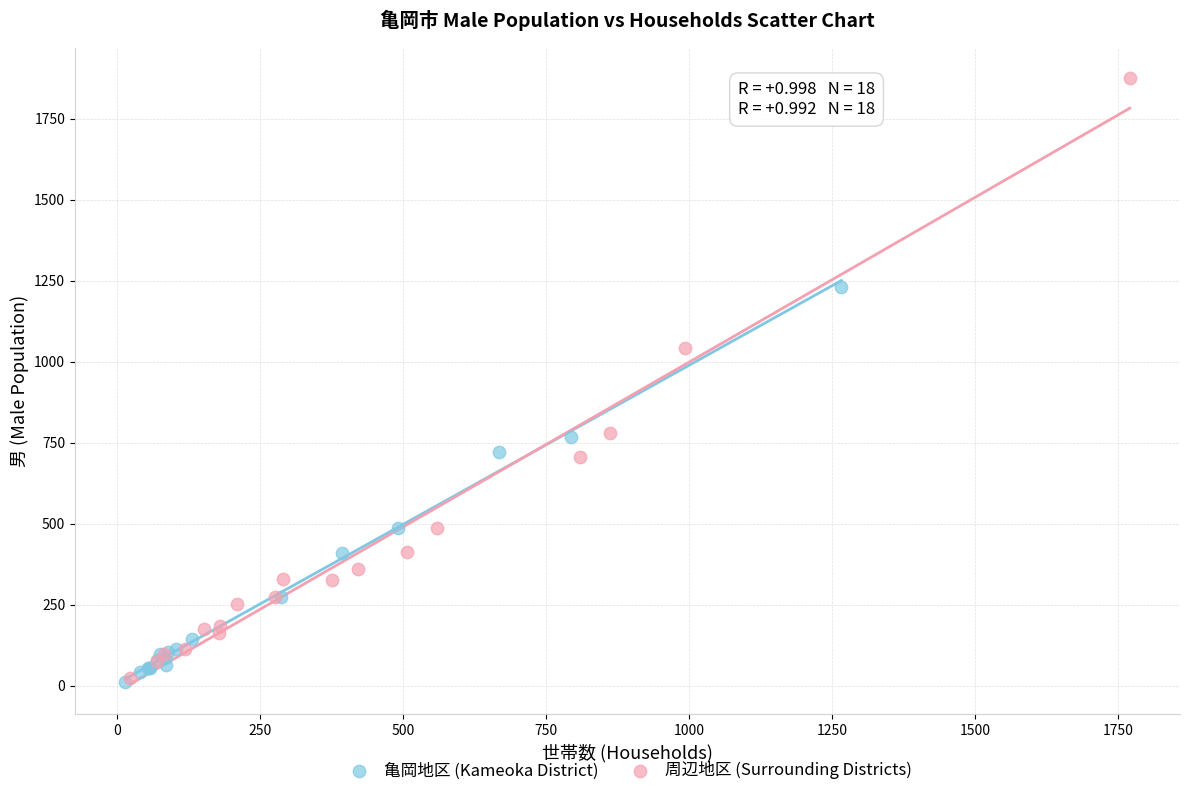

Which series reaches the maximum Y coordinate?

周辺地区 (Surrounding Districts)